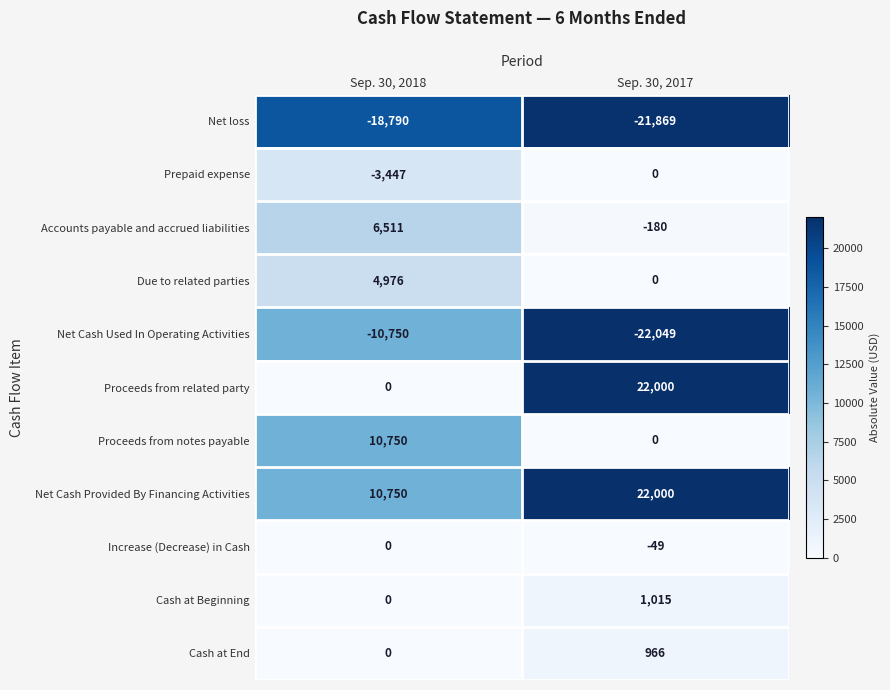

At how many categories does at least one series exceed 7048?

2